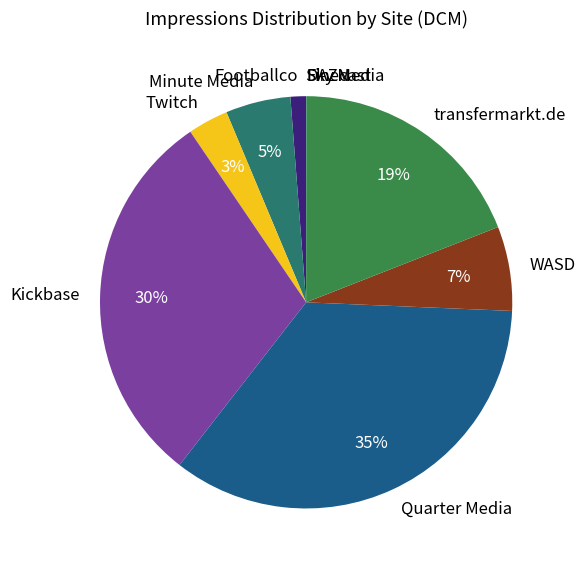

Is it true that Twitch is 18% of the pie?

False